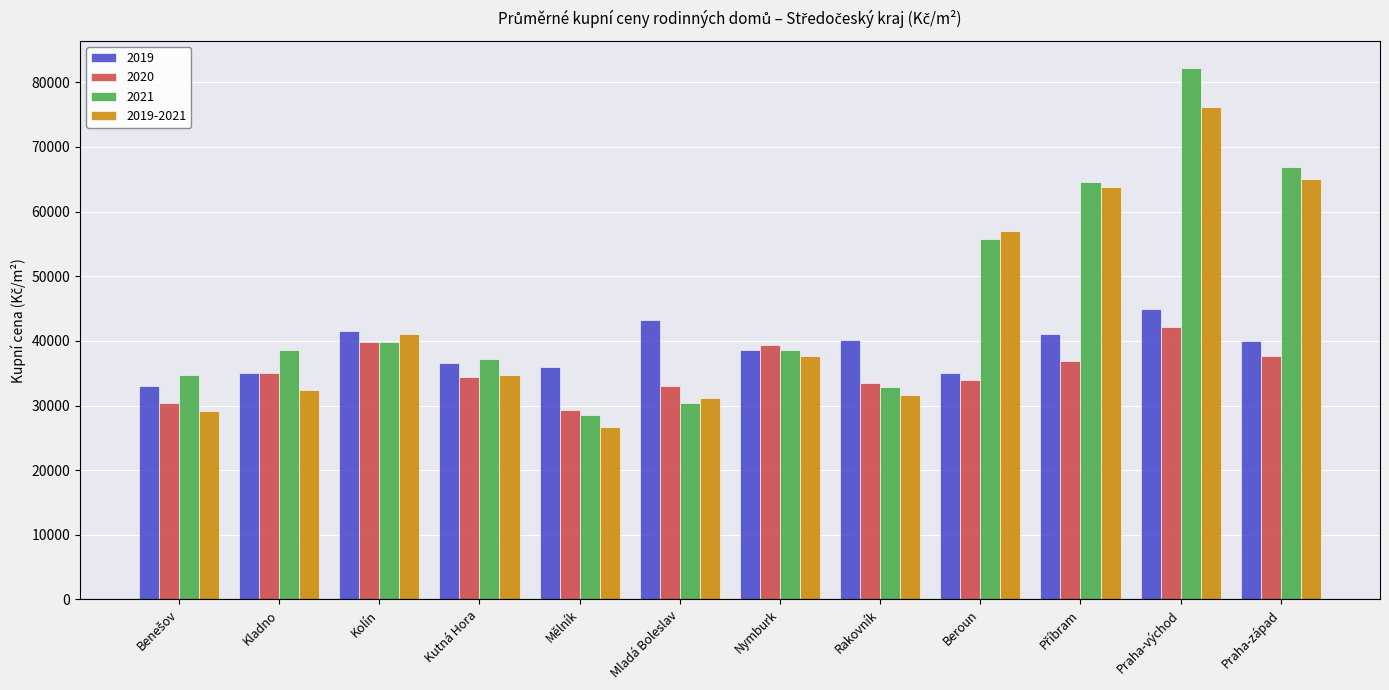

What is the difference between the maximum and second lowest values in the 2019-2021 series?

47027